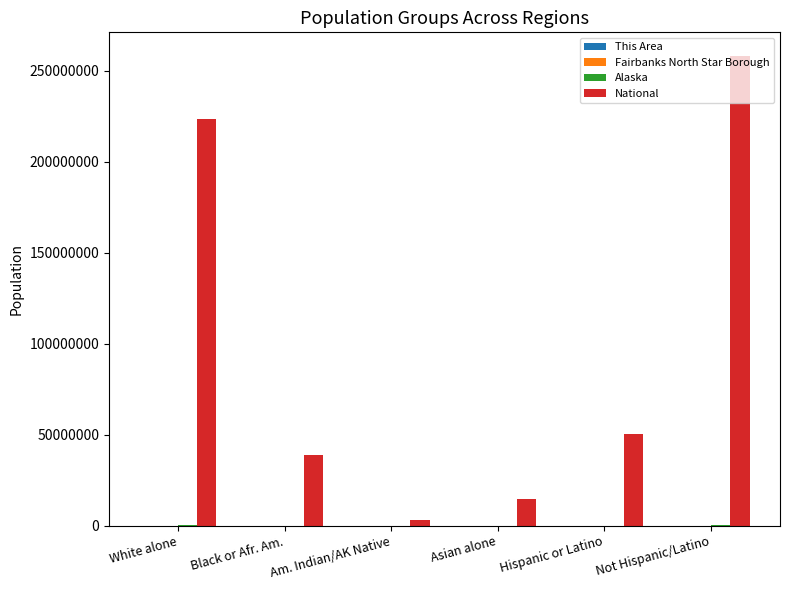

The National series shows 24293871 at Asian alone. True or false?

False